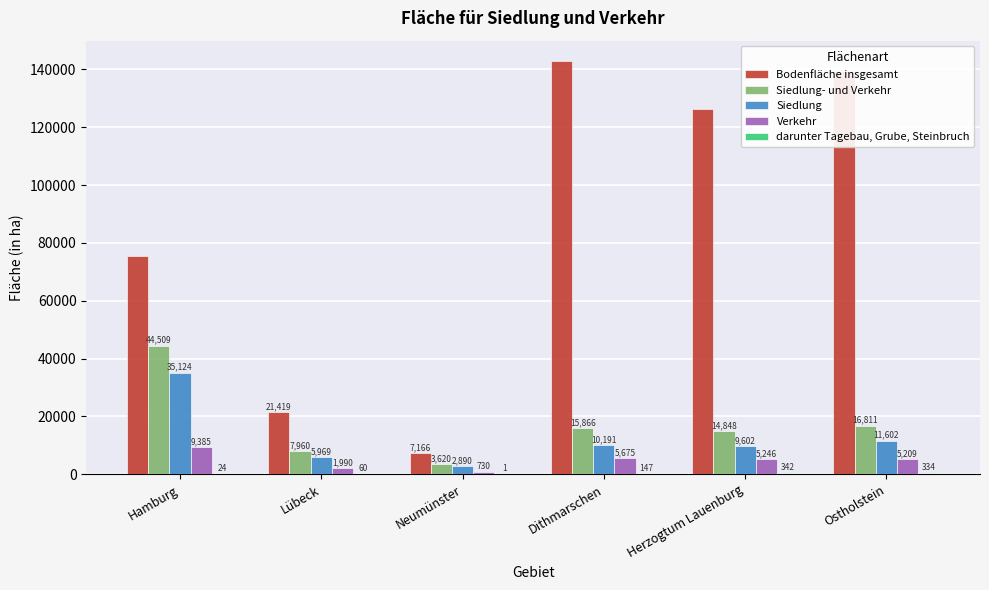

What is the sum of all Verkehr values?

28235